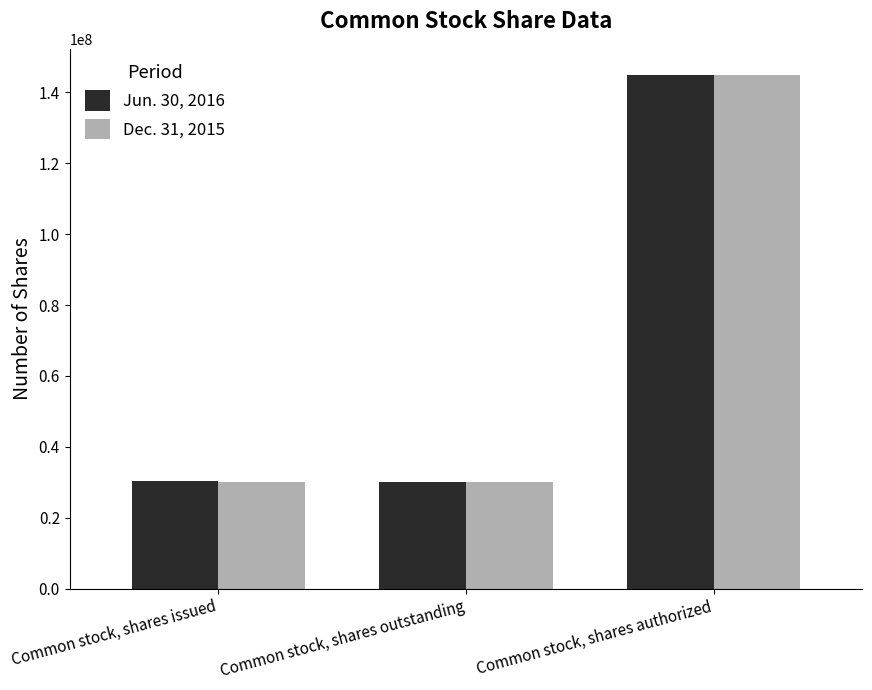

List the series in order of their overall mean, highest first.

Jun. 30, 2016, Dec. 31, 2015